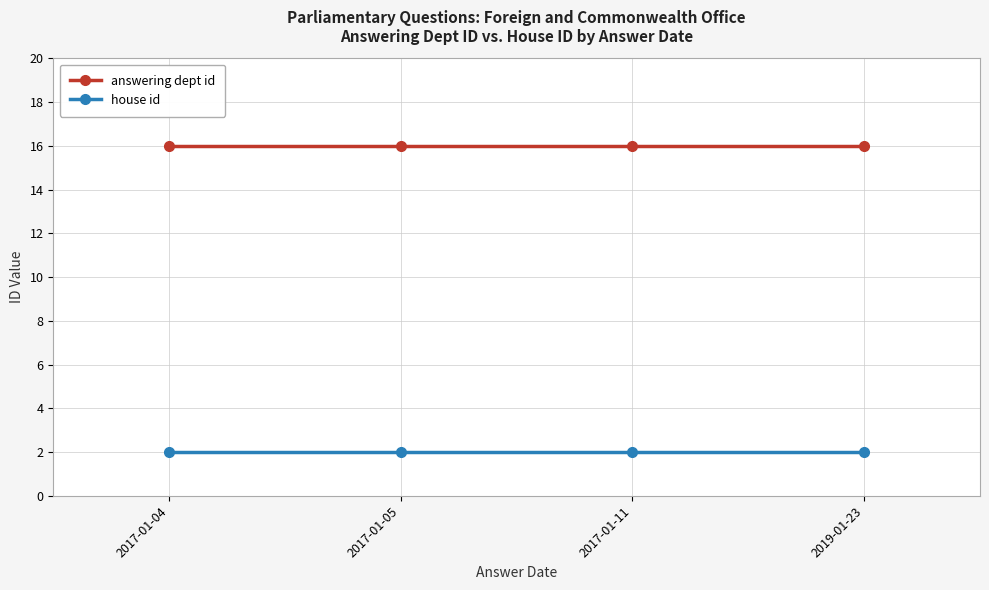

What is the approximate value of house id at 2017-01-11?

2